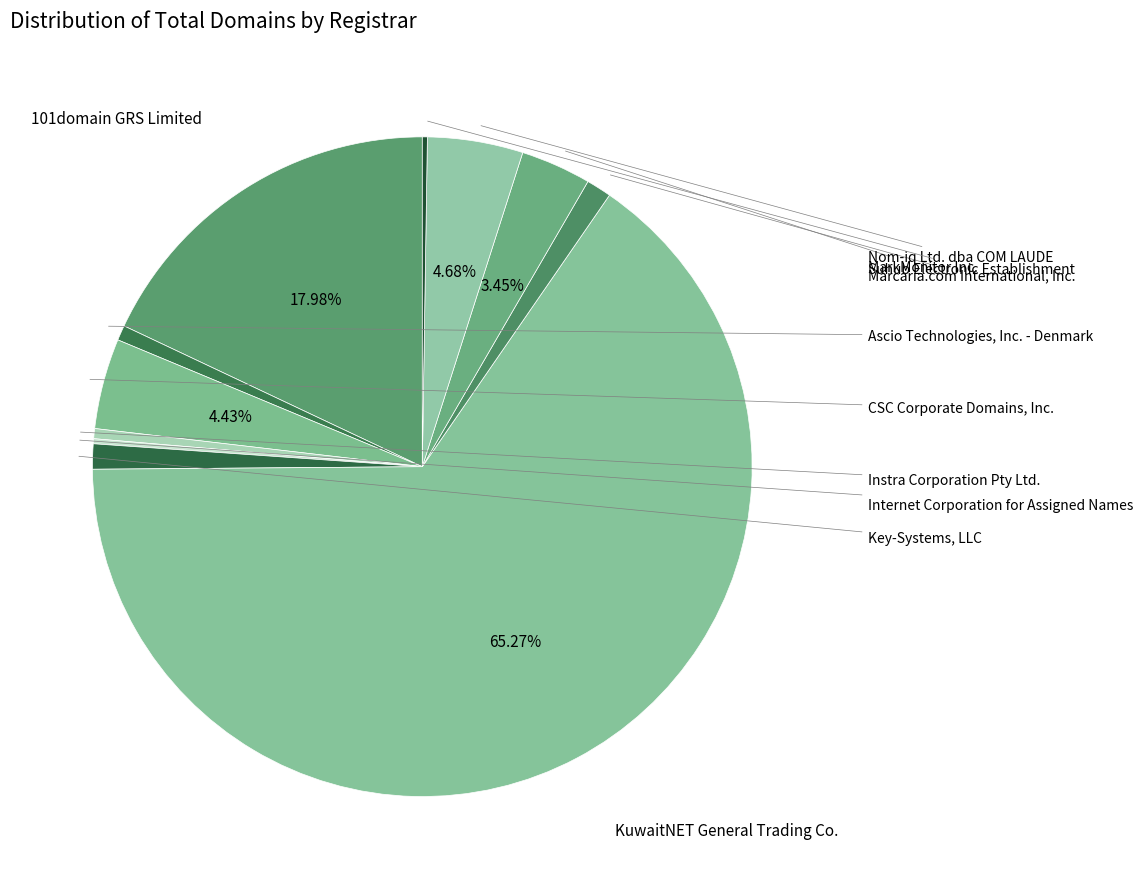

Count the number of slices in the pie.

11